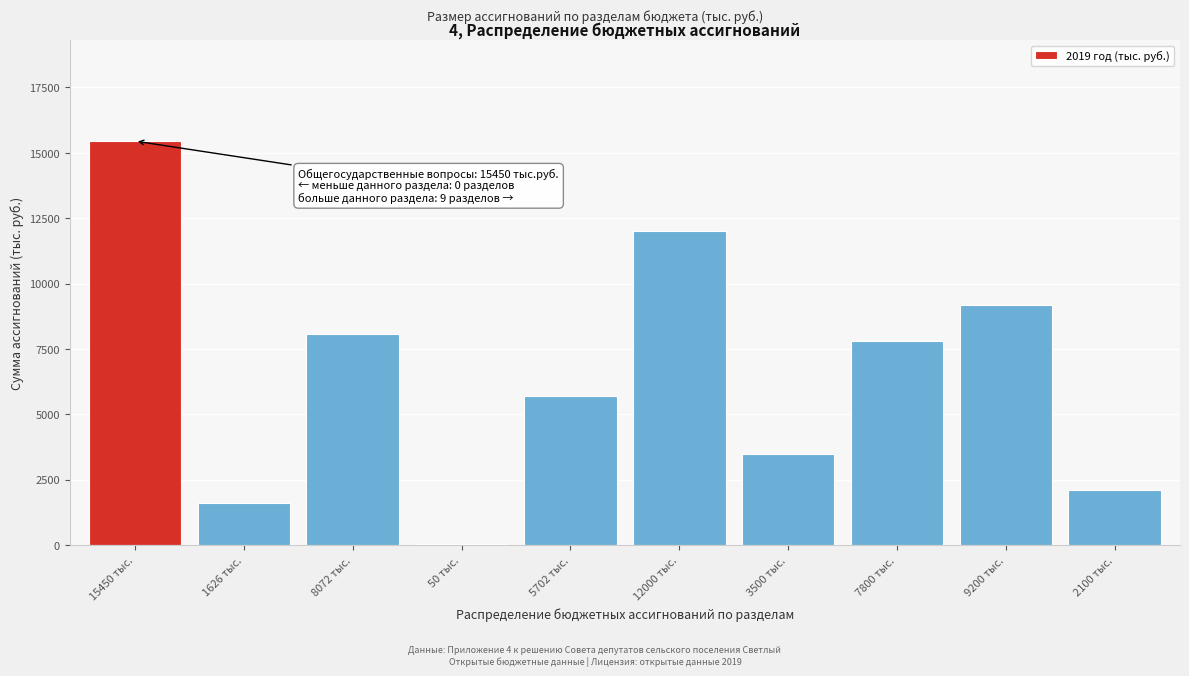

Reading right to left, list all the values displayed in this chart.

2100 тыс.=2100	9200 тыс.=9200	7800 тыс.=7800	3500 тыс.=3500	12000 тыс.=12000	5702 тыс.=5702	50 тыс.=50	8072 тыс.=8072	1626 тыс.=1626	15450 тыс.=15450